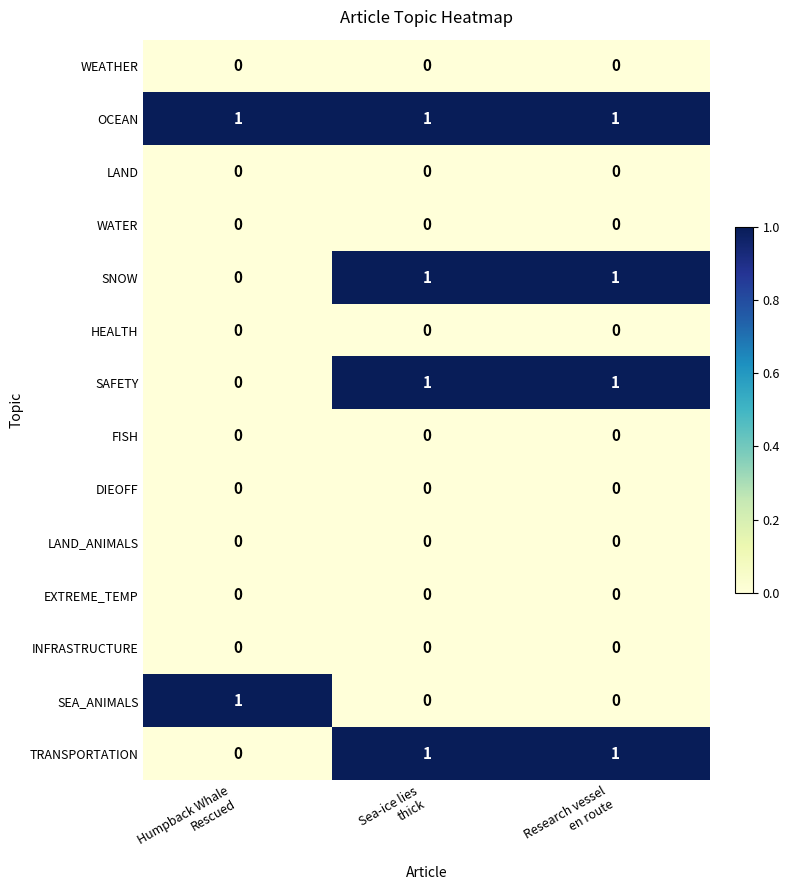

Which series has the largest total across all categories?

OCEAN